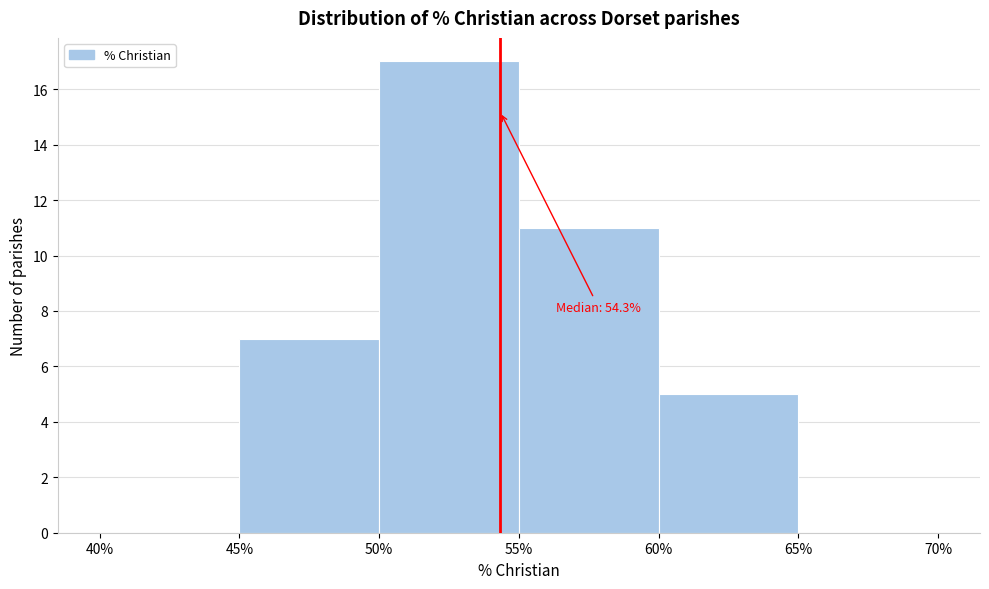

Over which range of the x-axis is the bar tallest?

50% to 55%